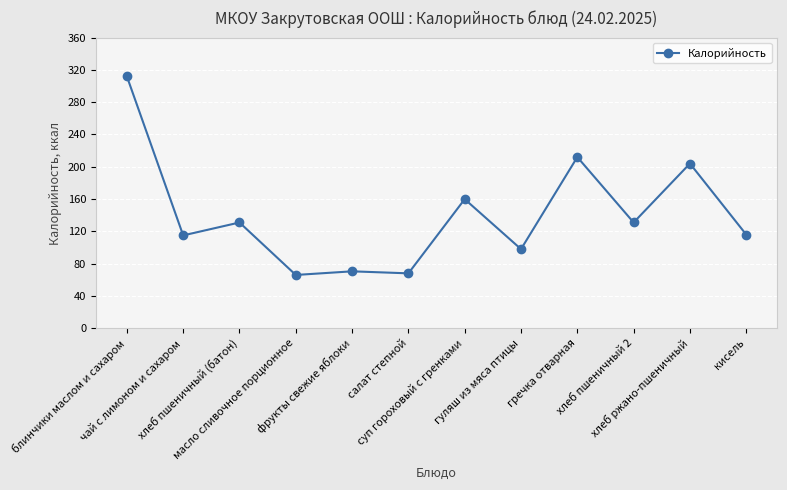

What position from the left is салат степной?

6